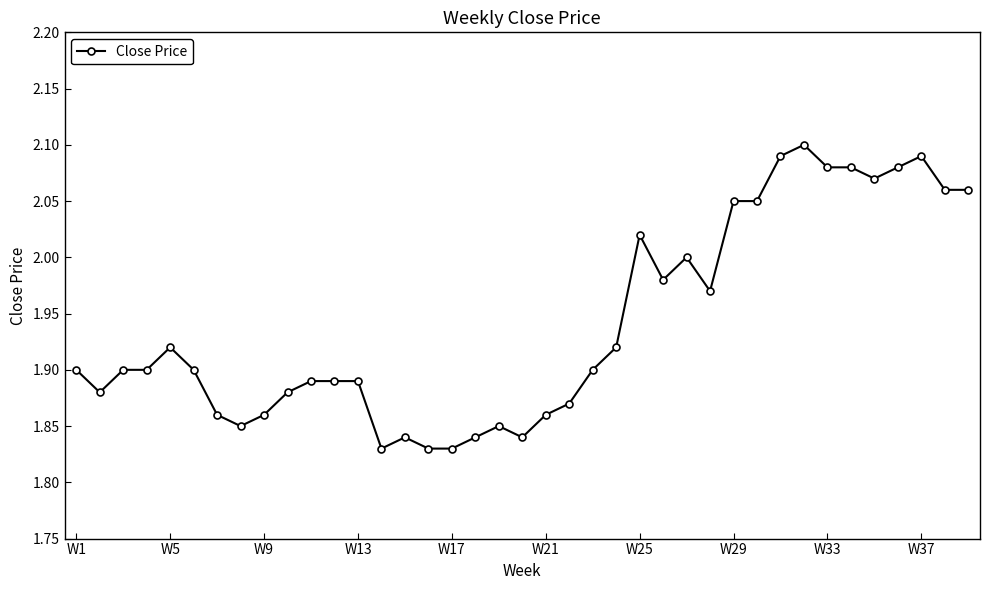

What is the difference between the maximum and minimum values?

0.3